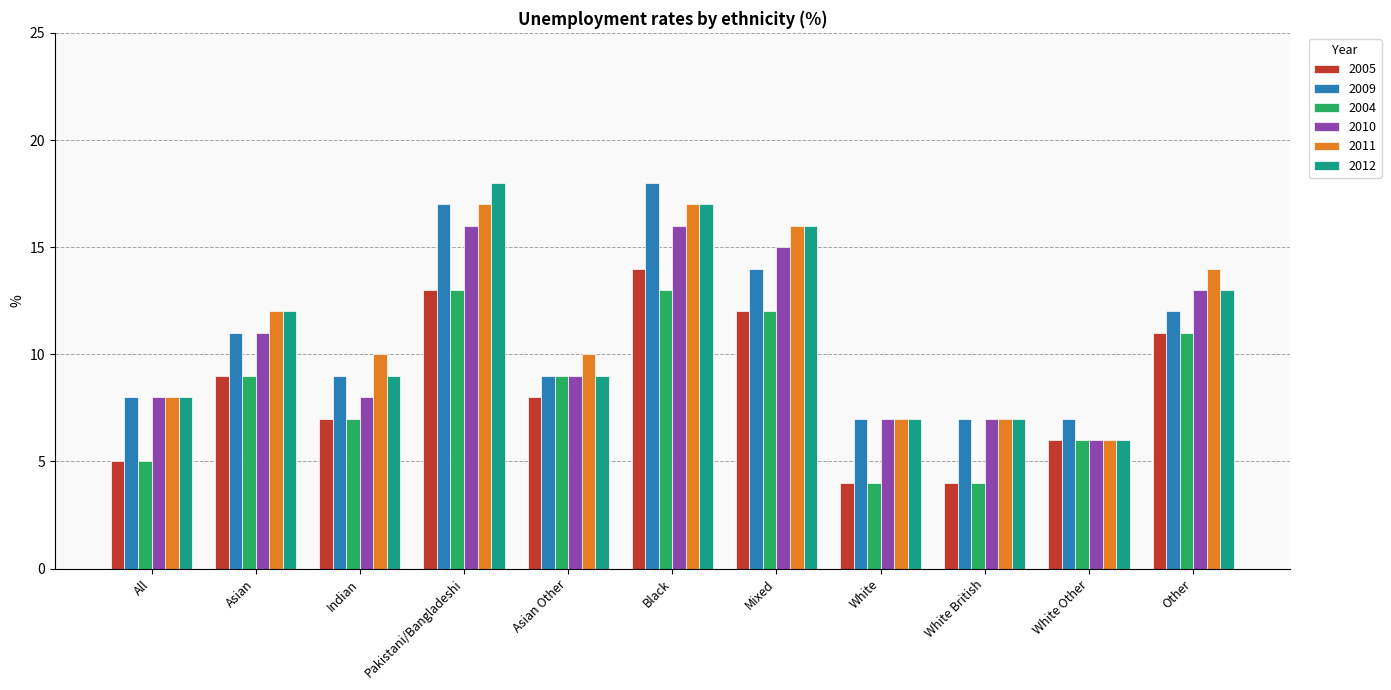

What are all the series names shown in the legend?

2005, 2009, 2004, 2010, 2011, 2012